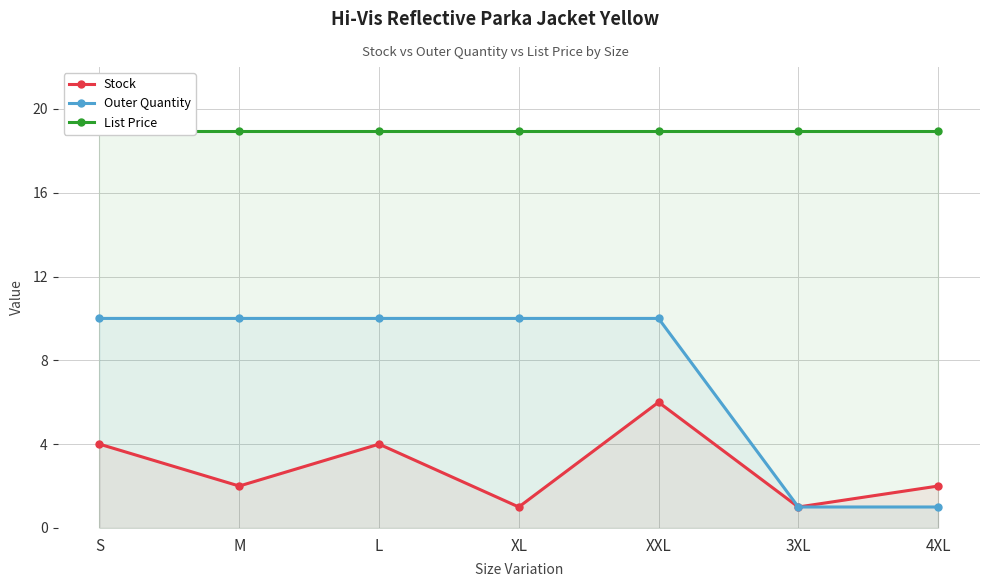

What are all the series names shown in the legend?

Stock, Outer Quantity, List Price